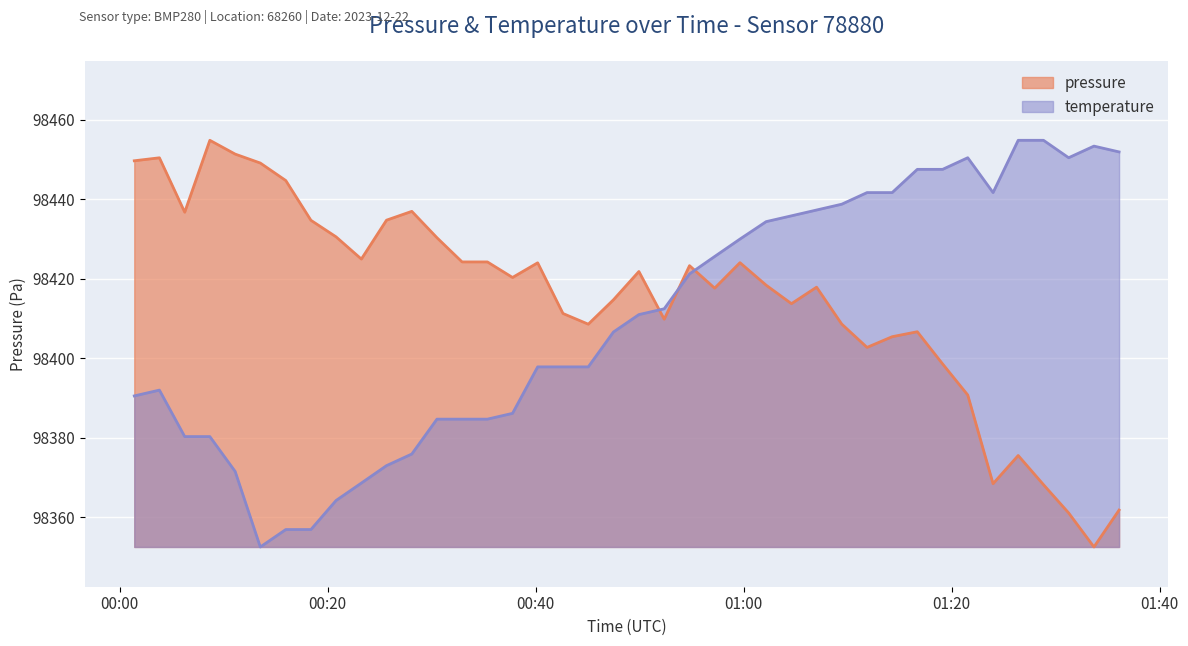

Reading right to left, extract all data points from this chart.

pressure: 2023-12-22T01:36:06=98361.8	2023-12-22T01:33:41=98352.5	2023-12-22T01:31:15=98361.1	2023-12-22T01:28:50=98368.2	2023-12-22T01:26:24=98375.5	2023-12-22T01:23:59=98368.4	2023-12-22T01:21:33=98390.7	2023-12-22T01:19:08=98398.5	2023-12-22T01:16:42=98406.6	2023-12-22T01:14:17=98405.4	2023-12-22T01:11:52=98402.7	2023-12-22T01:09:26=98408.6	2023-12-22T01:07:01=98417.8	2023-12-22T01:04:36=98413.7	2023-12-22T01:02:10=98418.3	2023-12-22T00:59:39=98424.0	2023-12-22T00:57:13=98417.6	2023-12-22T00:54:48=98423.2	2023-12-22T00:52:22=98409.8	2023-12-22T00:49:56=98421.8	2023-12-22T00:47:29=98414.7	2023-12-22T00:45:04=98408.5	2023-12-22T00:42:38=98411.2	2023-12-22T00:40:12=98424.0	2023-12-22T00:37:47=98420.3	2023-12-22T00:35:22=98424.2	2023-12-22T00:32:56=98424.2	2023-12-22T00:30:31=98430.3	2023-12-22T00:28:06=98436.9	2023-12-22T00:25:40=98434.7	2023-12-22T00:23:15=98424.9	2023-12-22T00:20:49=98430.5	2023-12-22T00:18:24=98434.7	2023-12-22T00:15:59=98444.7	2023-12-22T00:13:32=98449.1	2023-12-22T00:11:07=98451.3	2023-12-22T00:08:41=98454.8	2023-12-22T00:06:16=98436.7	2023-12-22T00:03:50=98450.4	2023-12-22T00:01:25=98449.6
temperature: 2023-12-22T01:36:06=98451.9	2023-12-22T01:33:41=98453.3	2023-12-22T01:31:15=98450.4	2023-12-22T01:28:50=98454.8	2023-12-22T01:26:24=98454.8	2023-12-22T01:23:59=98441.6	2023-12-22T01:21:33=98450.4	2023-12-22T01:19:08=98447.5	2023-12-22T01:16:42=98447.5	2023-12-22T01:14:17=98441.6	2023-12-22T01:11:52=98441.6	2023-12-22T01:09:26=98438.7	2023-12-22T01:07:01=98437.2	2023-12-22T01:04:36=98435.8	2023-12-22T01:02:10=98434.3	2023-12-22T00:59:39=98429.9	2023-12-22T00:57:13=98425.6	2023-12-22T00:54:48=98421.2	2023-12-22T00:52:22=98412.4	2023-12-22T00:49:56=98410.9	2023-12-22T00:47:29=98406.6	2023-12-22T00:45:04=98397.8	2023-12-22T00:42:38=98397.8	2023-12-22T00:40:12=98397.8	2023-12-22T00:37:47=98386.1	2023-12-22T00:35:22=98384.6	2023-12-22T00:32:56=98384.6	2023-12-22T00:30:31=98384.6	2023-12-22T00:28:06=98375.9	2023-12-22T00:25:40=98373.0	2023-12-22T00:23:15=98368.6	2023-12-22T00:20:49=98364.2	2023-12-22T00:18:24=98356.9	2023-12-22T00:15:59=98356.9	2023-12-22T00:13:32=98352.5	2023-12-22T00:11:07=98371.5	2023-12-22T00:08:41=98380.3	2023-12-22T00:06:16=98380.3	2023-12-22T00:03:50=98392.0	2023-12-22T00:01:25=98390.5